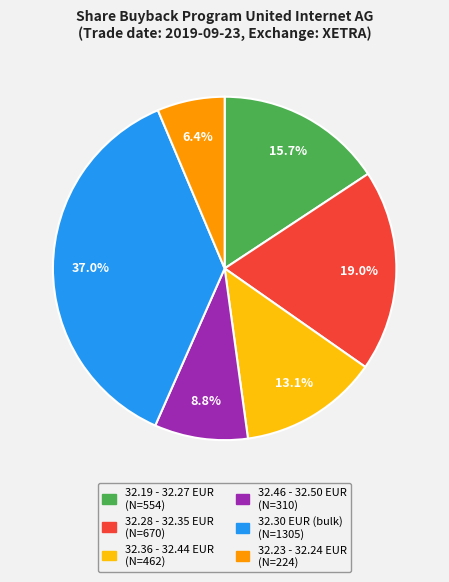

Is there a majority slice in this chart?

No